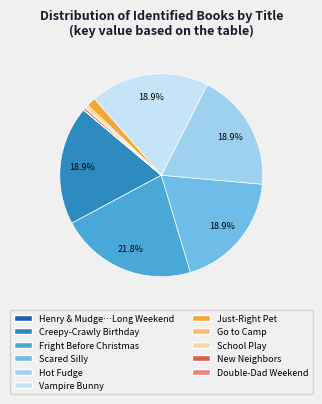

Is there a majority slice in this chart?

No